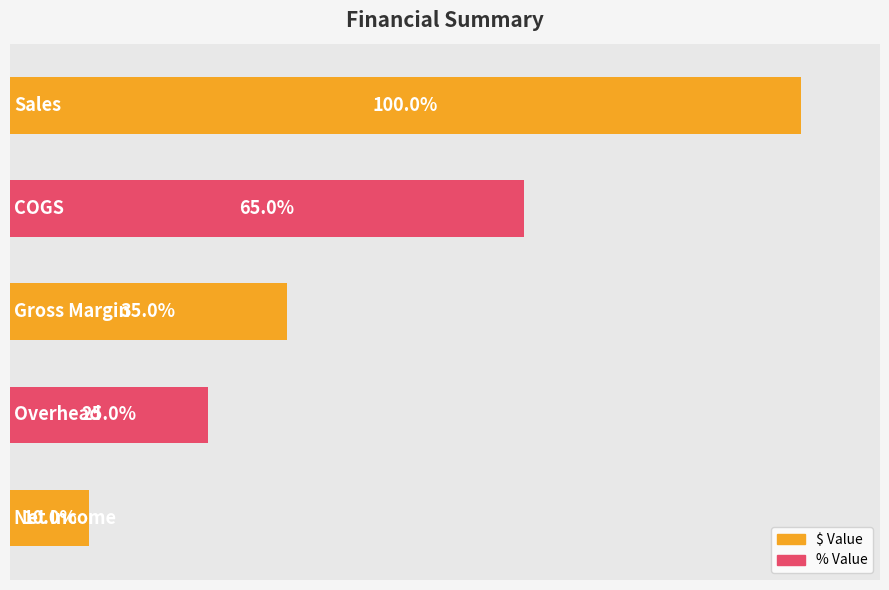

Are the bars horizontal?

Yes